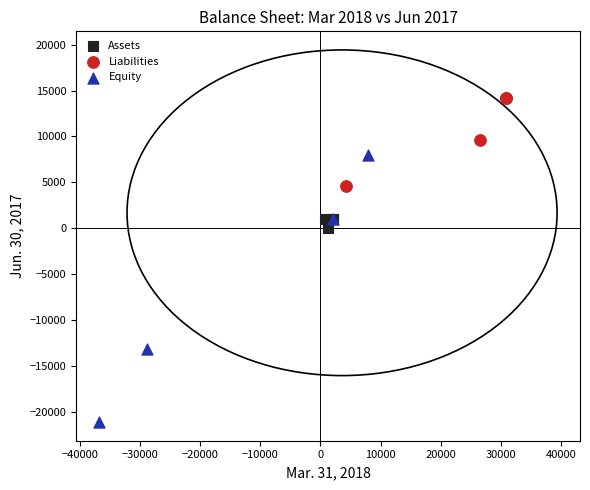

Which series reaches the maximum Y coordinate?

Liabilities